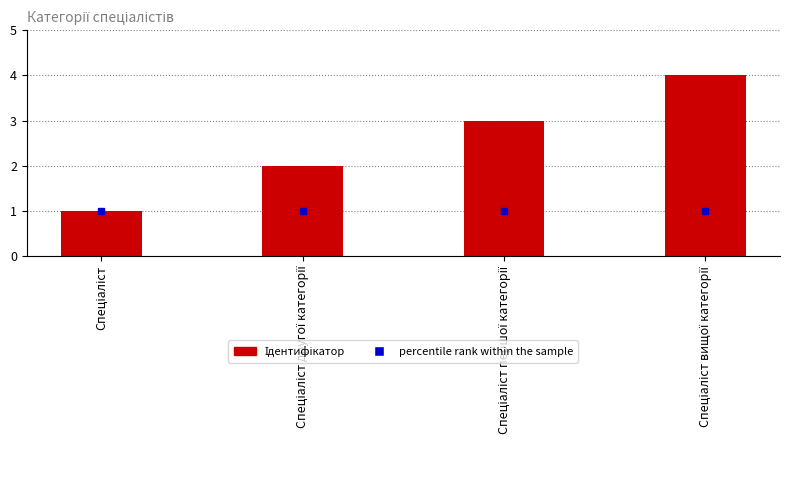

Reading left to right, what are all the values shown in this chart?

1	2	3	4